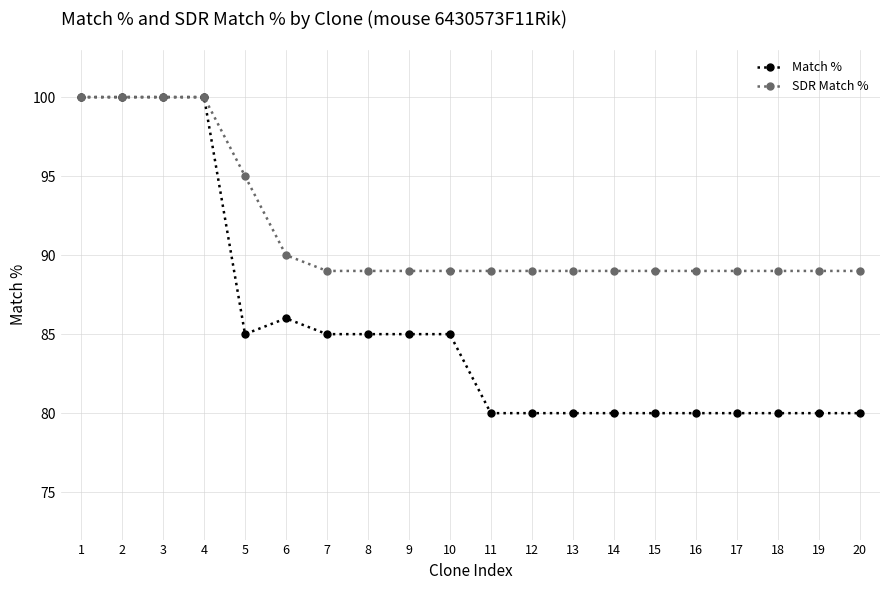

What is the minimum value shown in the chart?

80